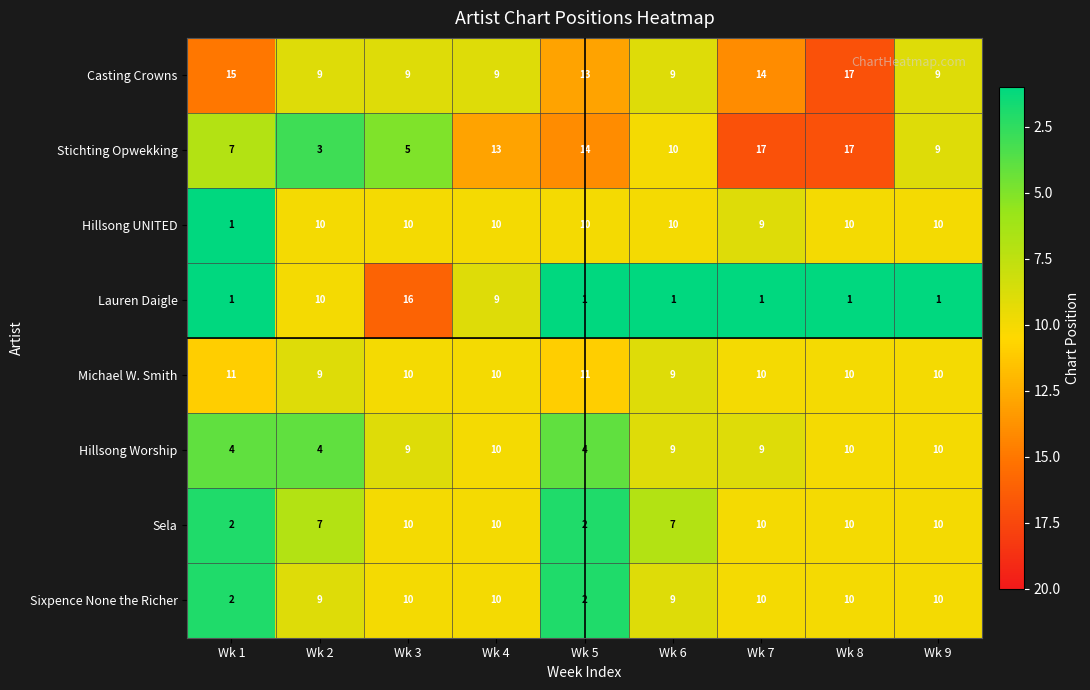

How many series are shown in this chart?

8